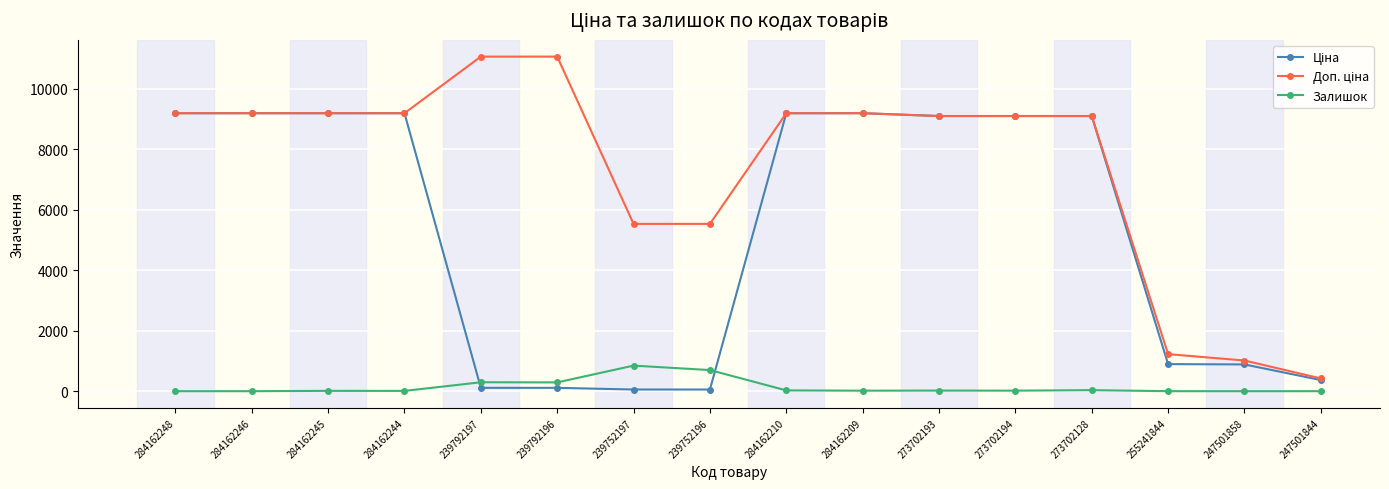

What is the maximum value shown in the chart?

11055.0